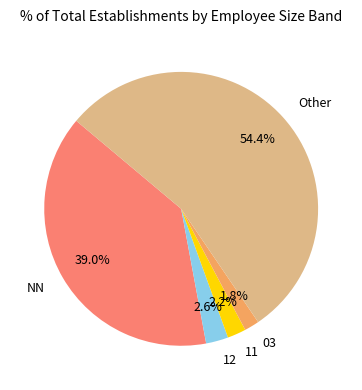

To the nearest percent, what is the average slice percentage?

20%